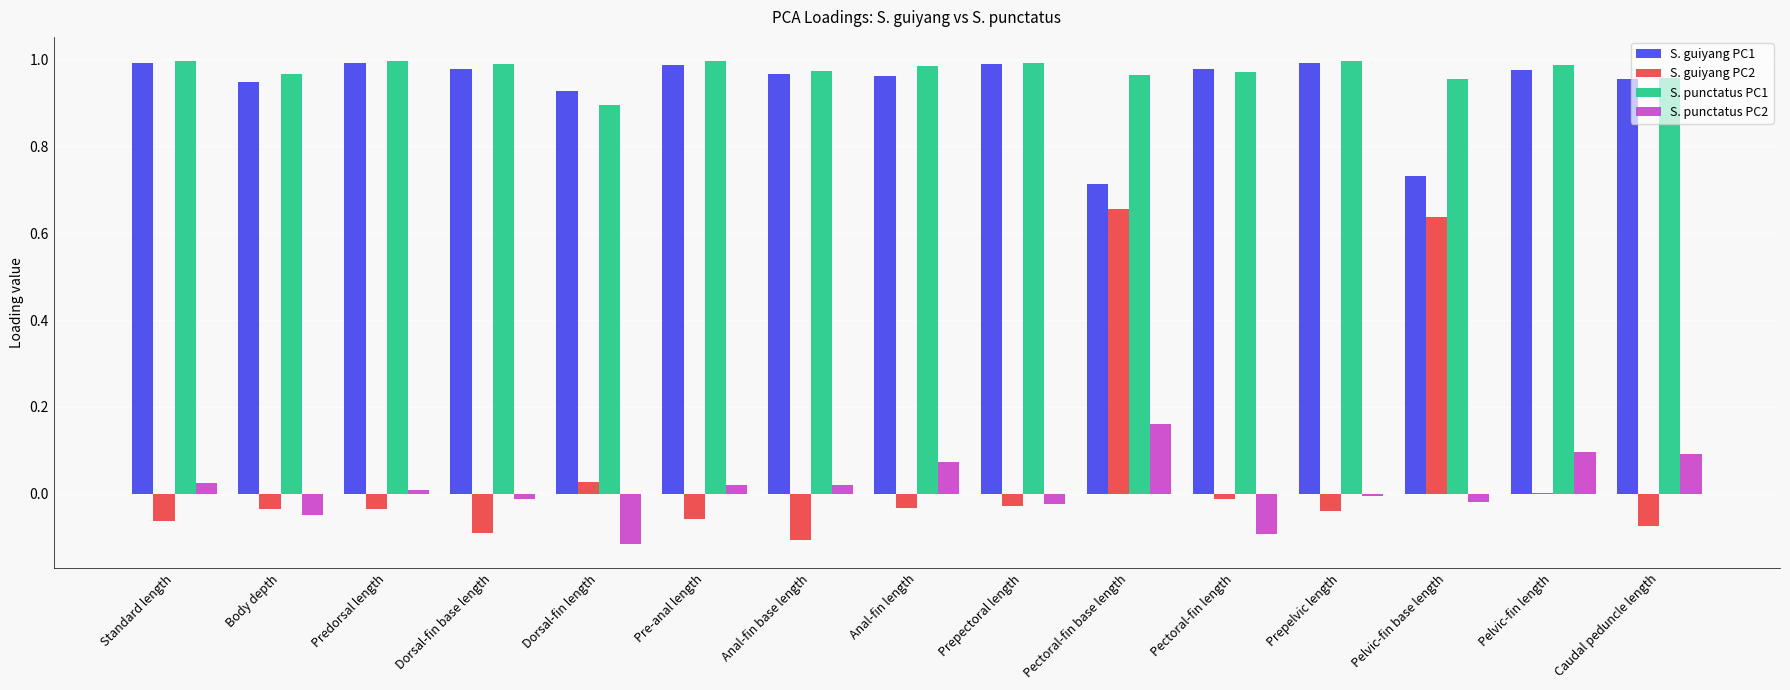

Which series has the largest total across all categories?

S. punctatus PC1